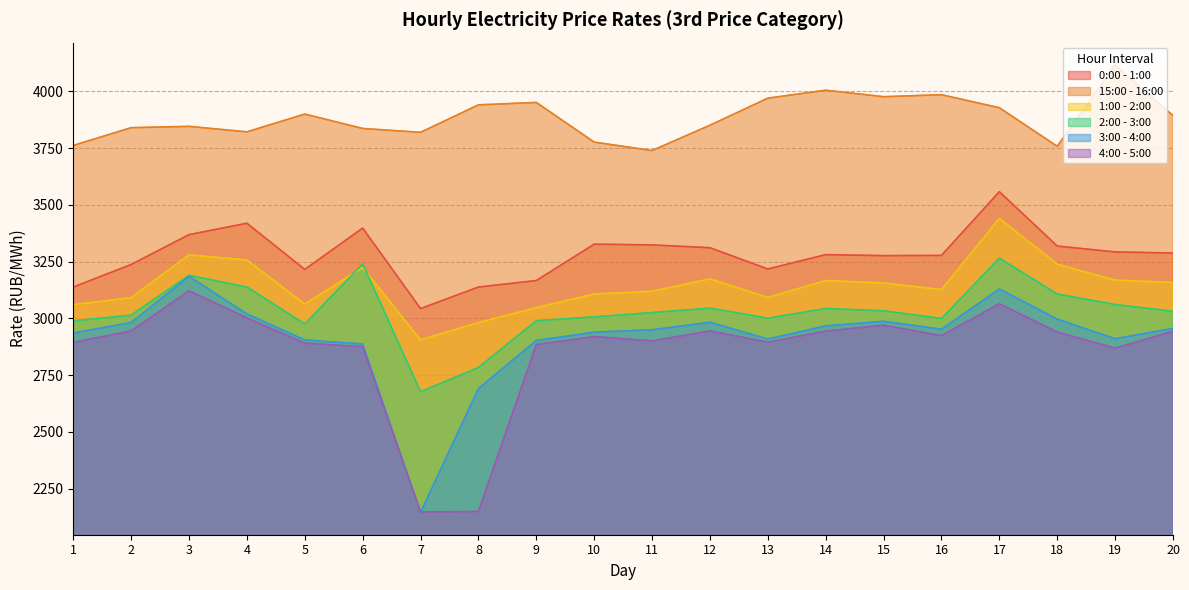

In 4:00 - 5:00, how many points are higher than both neighbors (excluding endpoints)?

5